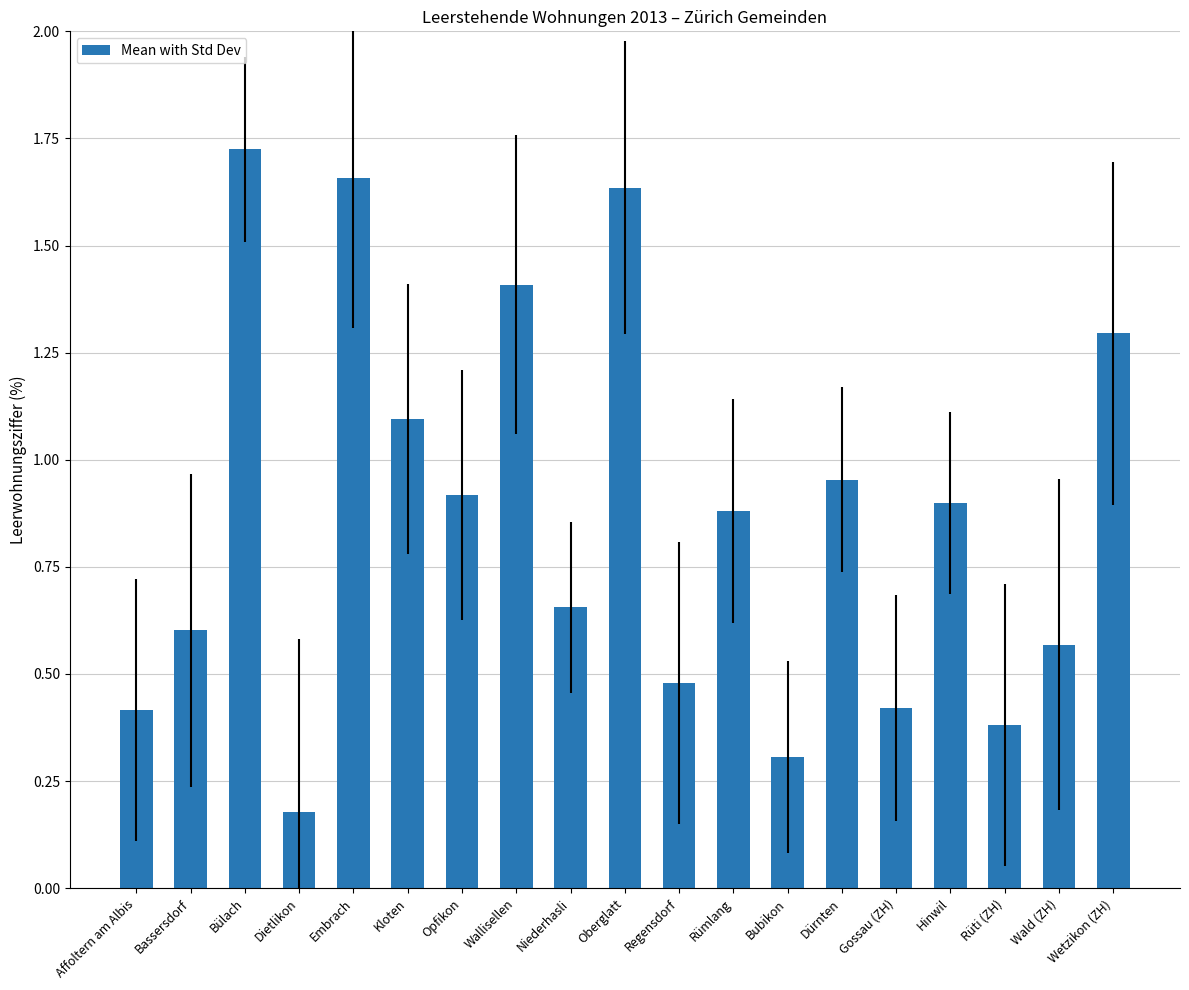

What is the ratio of the value at Wallisellen to the value at Kloten?

1.3